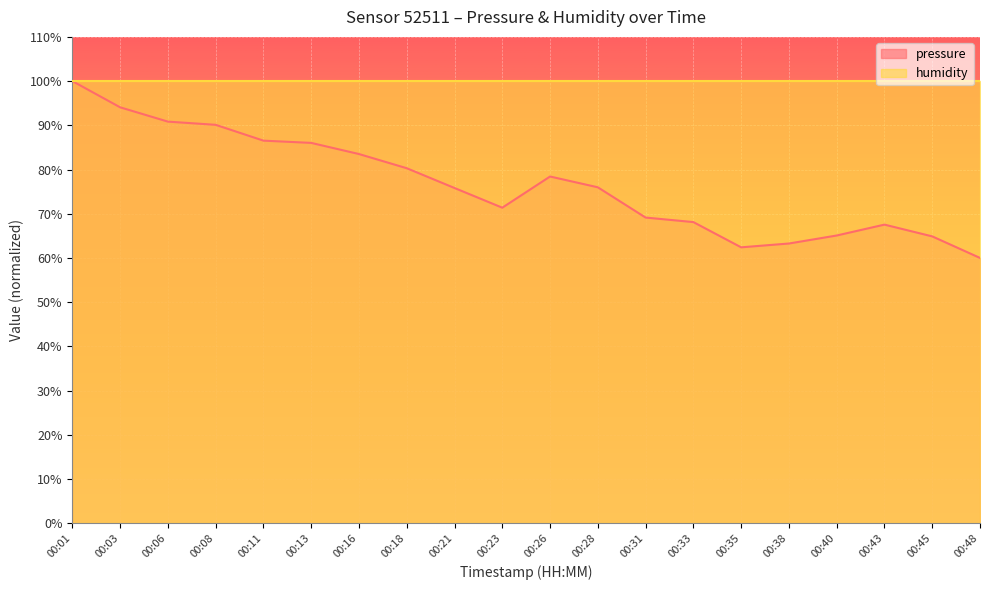

Where is the first local minimum?

00:23